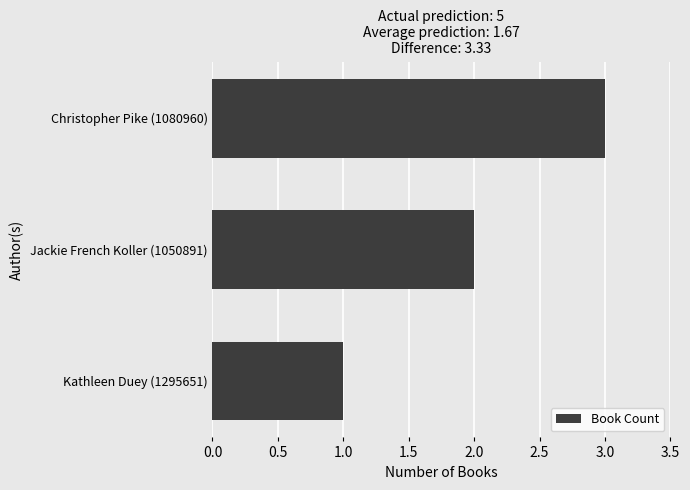

At which category does the chart reach its peak across all series?

Christopher Pike (1080960)